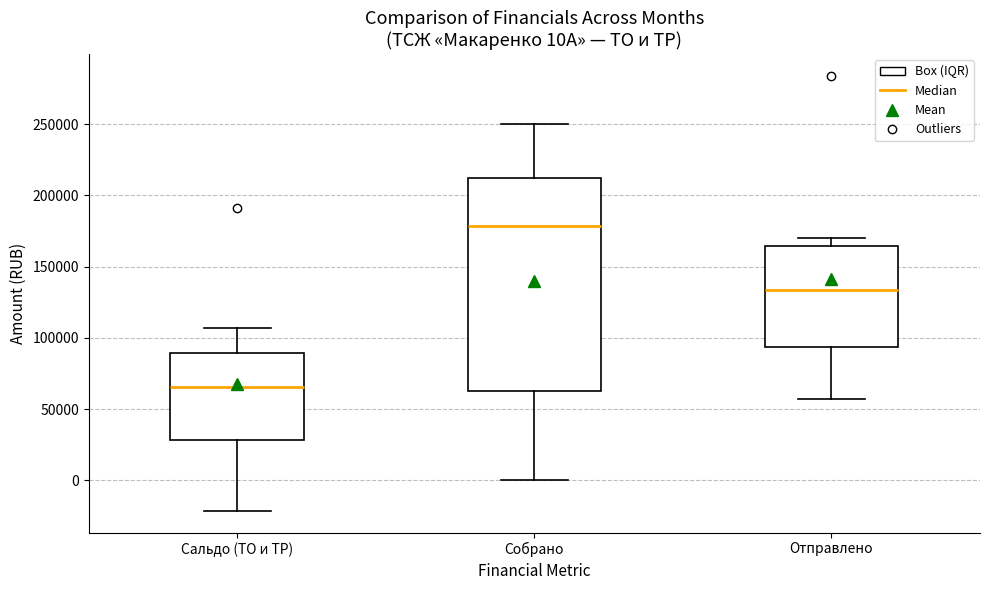

Which box has the highest median line?

Собрано